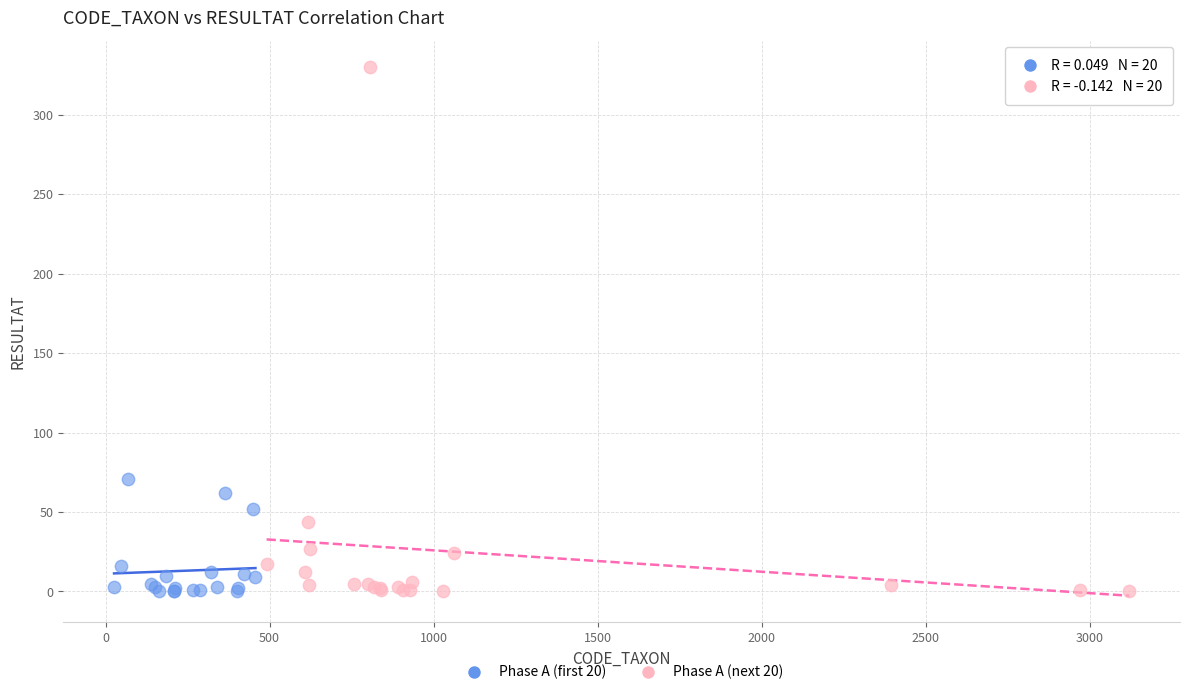

Which series has the widest spread of Y values?

Phase A (next 20)